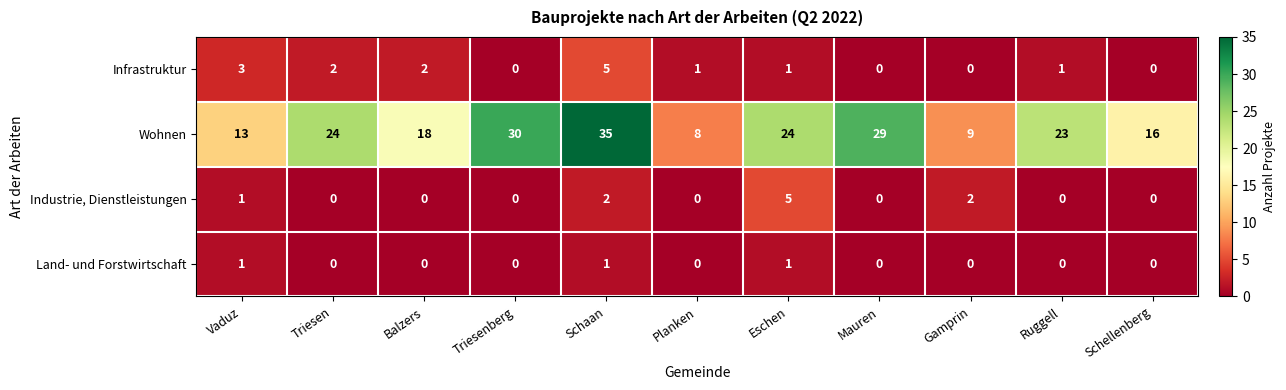

Which series has the largest range (max minus min)?

Wohnen